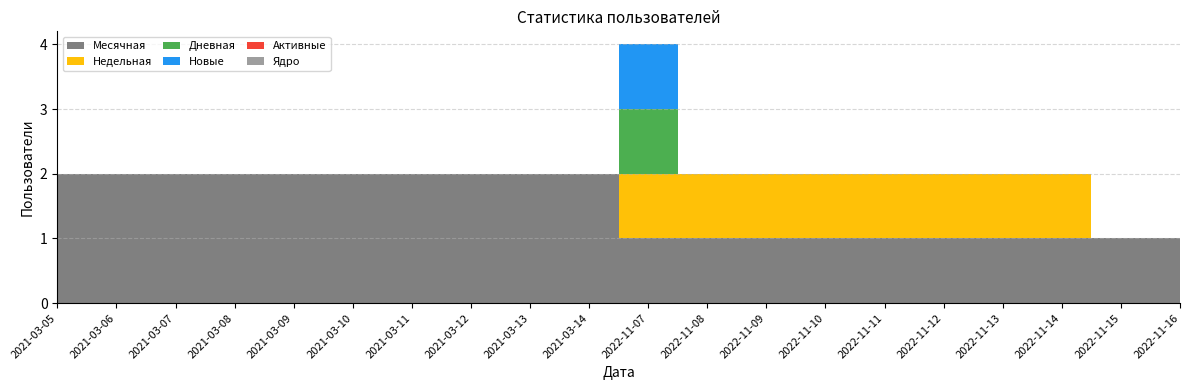

Reading left to right, transcribe all the data shown in this chart.

Месячная: 2	2	2	2	2	2	2	2	2	2	1	1	1	1	1	1	1	1	1	1
Недельная: 0	0	0	0	0	0	0	0	0	0	1	1	1	1	1	1	1	1	0	0
Дневная: 0	0	0	0	0	0	0	0	0	0	1	0	0	0	0	0	0	0	0	0
Новые: 0	0	0	0	0	0	0	0	0	0	1	0	0	0	0	0	0	0	0	0
Активные: 0	0	0	0	0	0	0	0	0	0	0	0	0	0	0	0	0	0	0	0
Ядро: 0	0	0	0	0	0	0	0	0	0	0	0	0	0	0	0	0	0	0	0